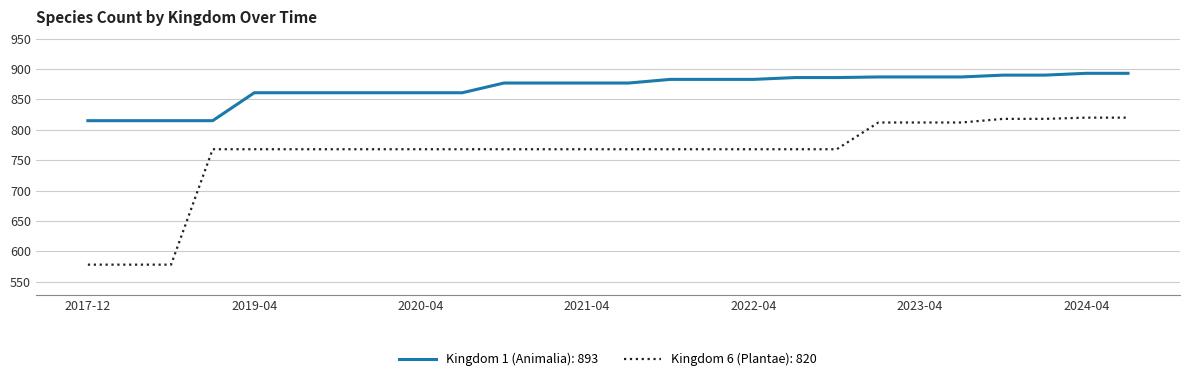

Which series has the largest total across all categories?

Kingdom 1 (Animalia): 893